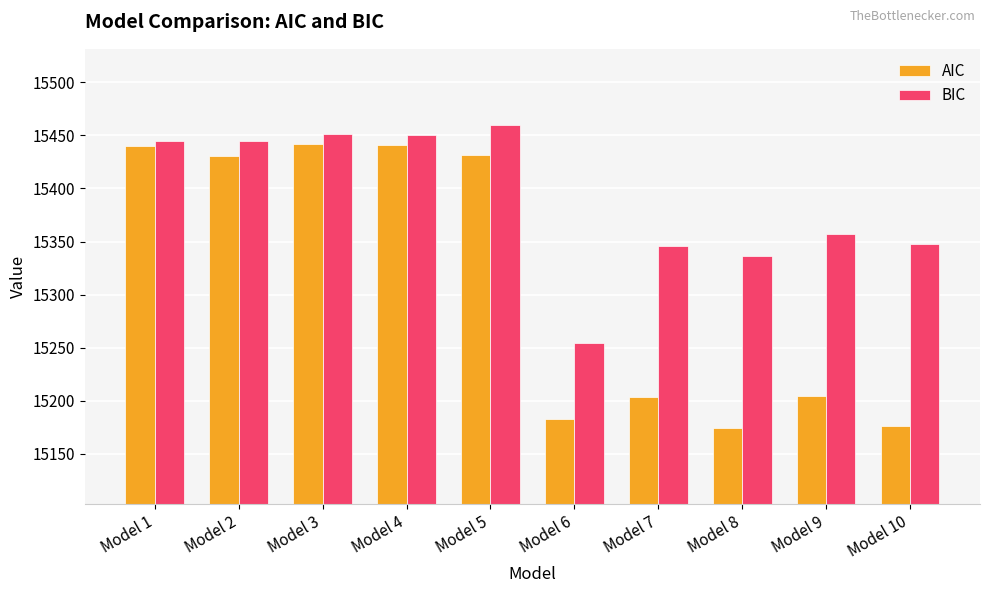

Is the value of BIC at Model 6 greater than the value of AIC at Model 2?

No